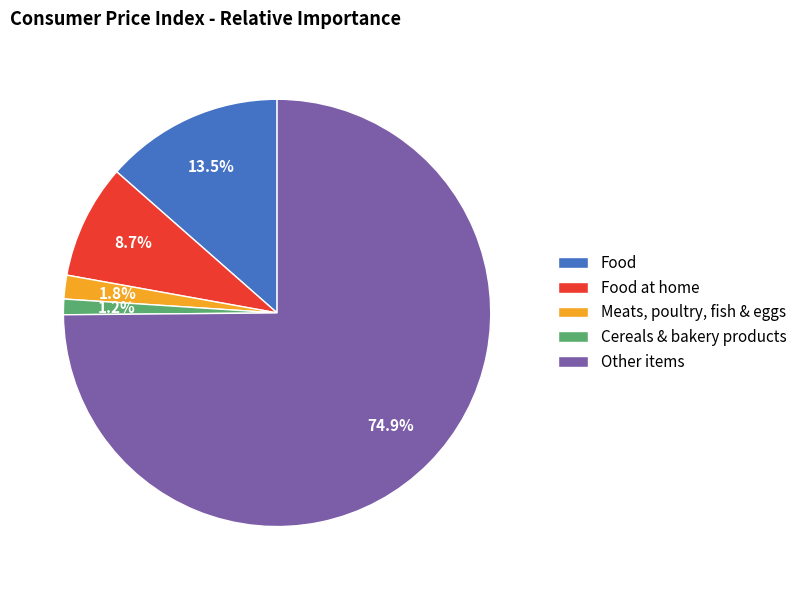

How many segments does this pie chart have?

5